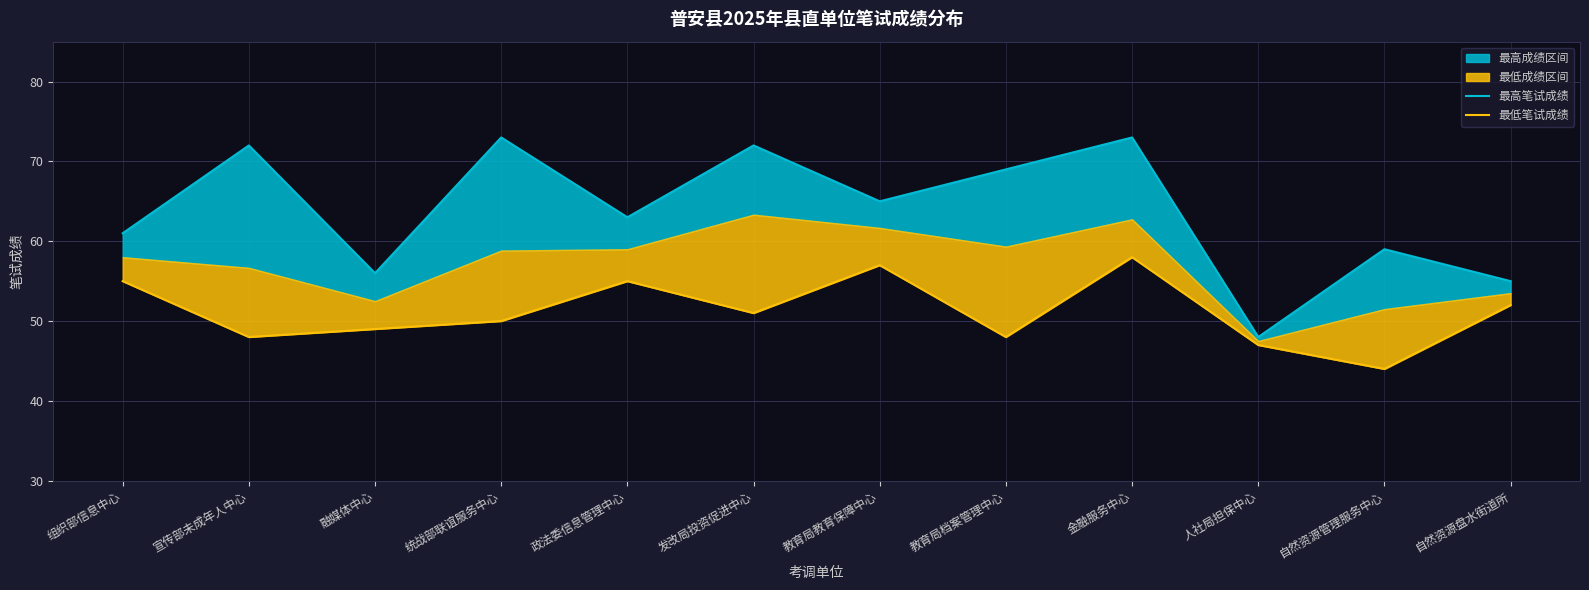

Reading left to right, list all the values displayed in this chart.

最高笔试成绩: 61	72	56	73	63	72	65	69	73	48	59	55
最低笔试成绩: 55	48	49	50	55	51	57	48	58	47	44	52